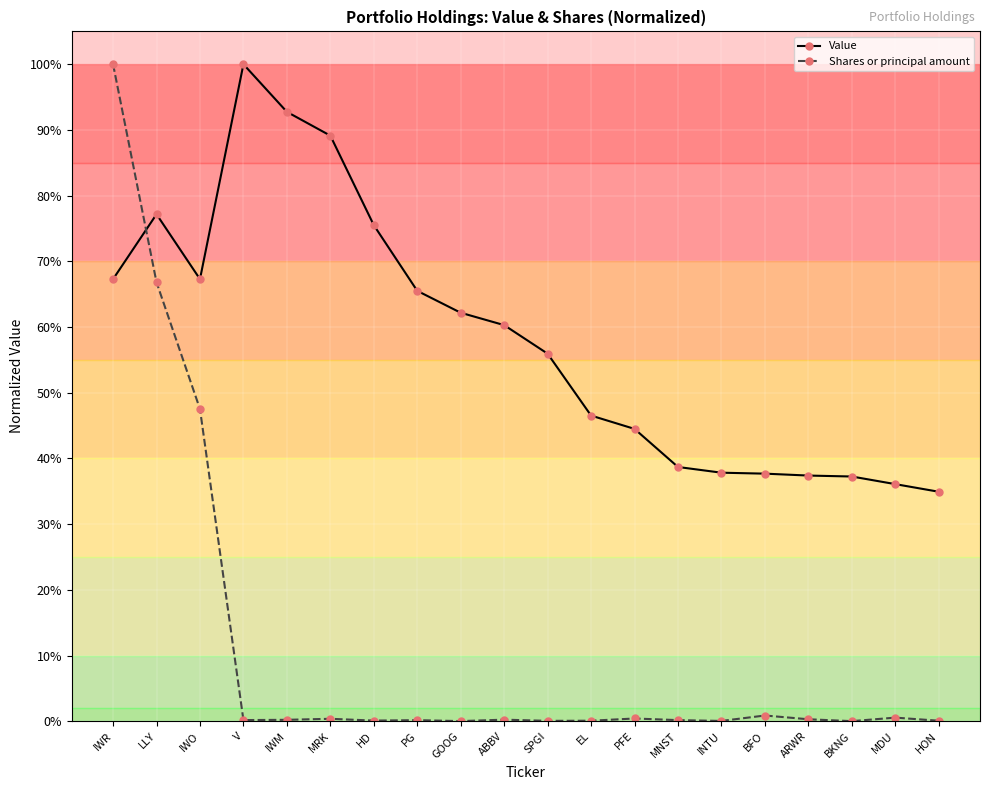

What are all the series names shown in the legend?

Value, Shares or principal amount